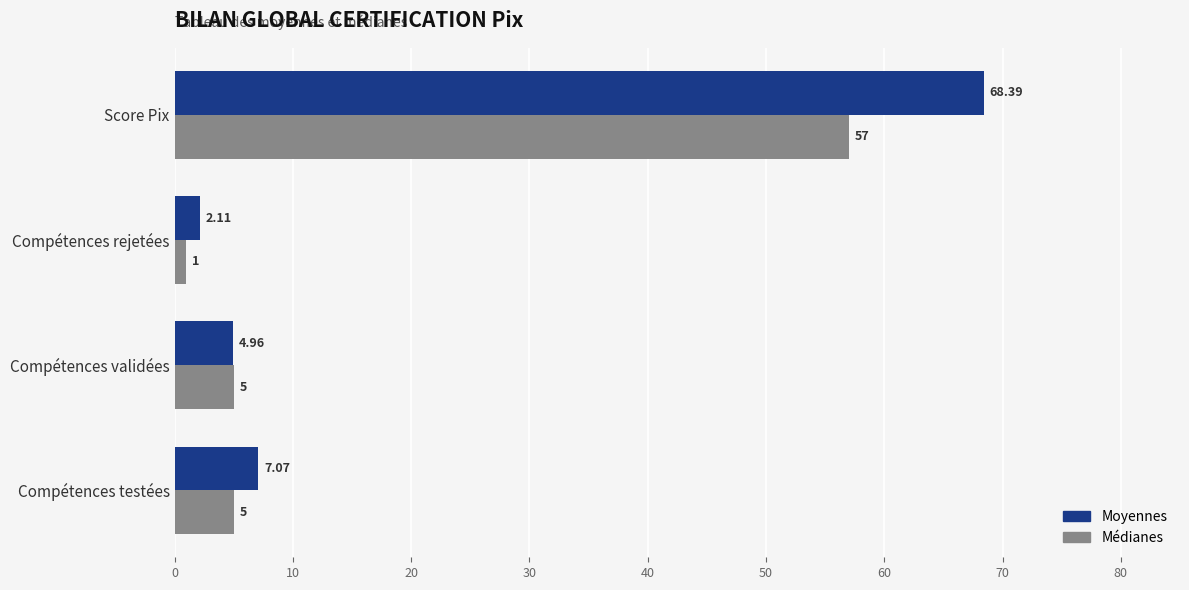

Which category has the lowest value across all series?

Compétences rejetées